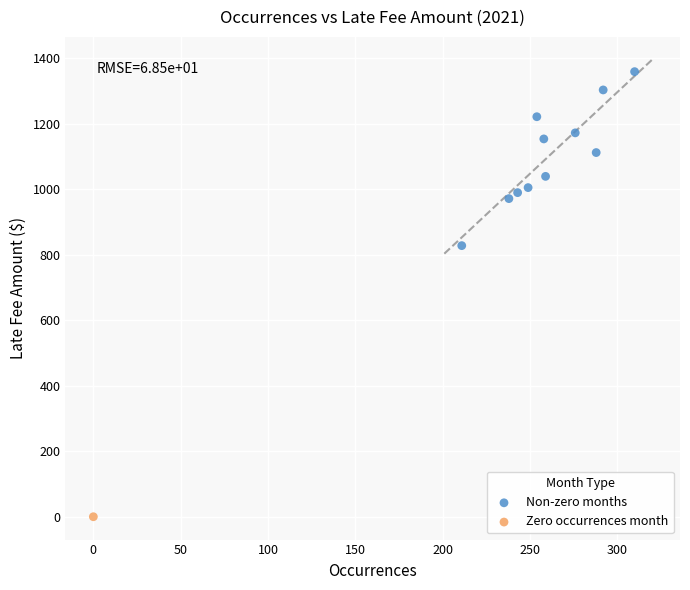

What are all the series names shown in the legend?

Non-zero months, Zero occurrences month